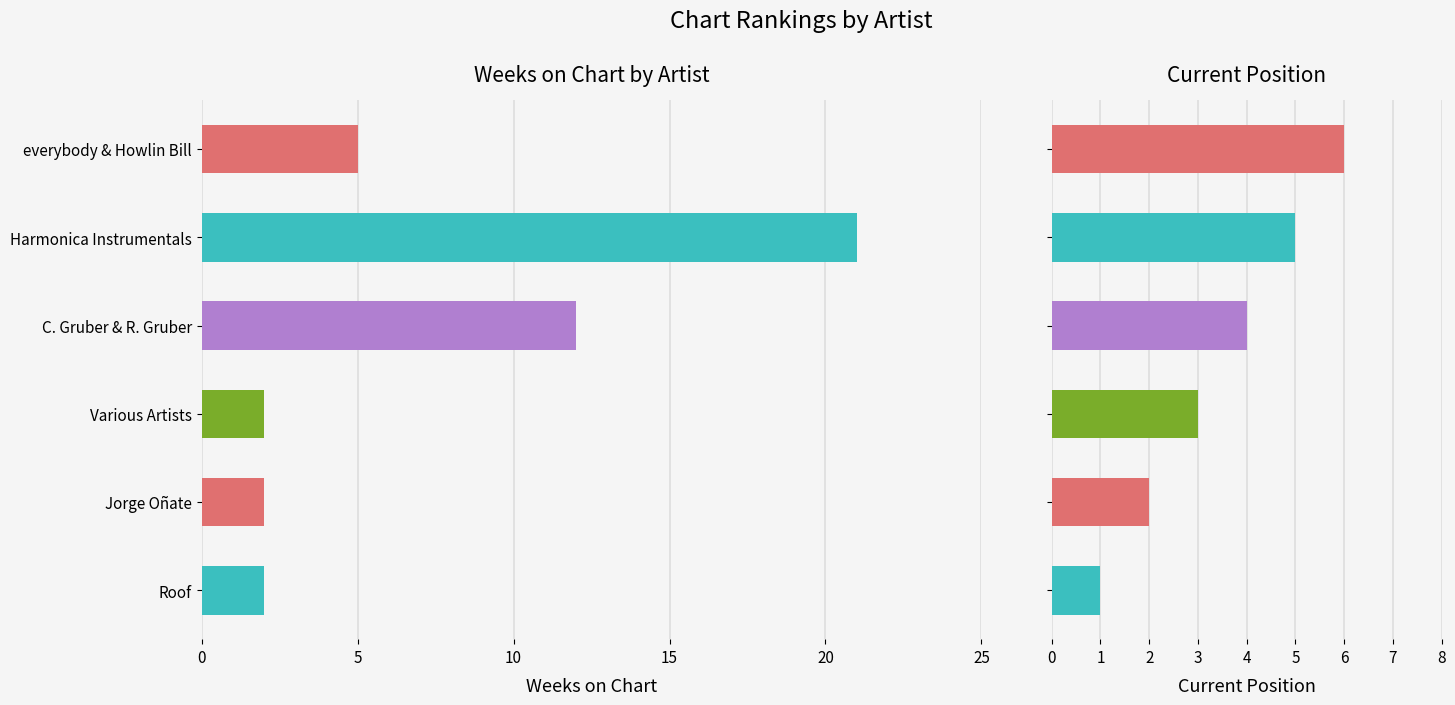

The Position series shows 1 at Jorge Oñate. True or false?

False